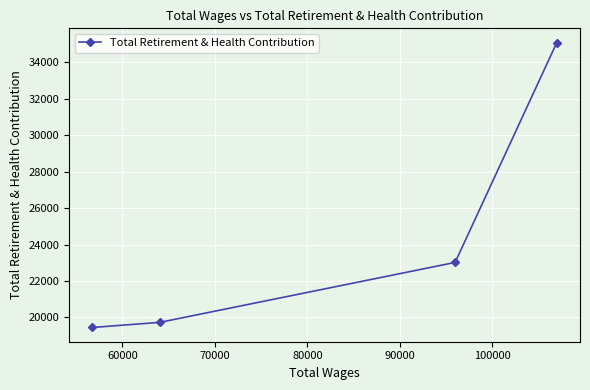

How many values are below 23019?

2